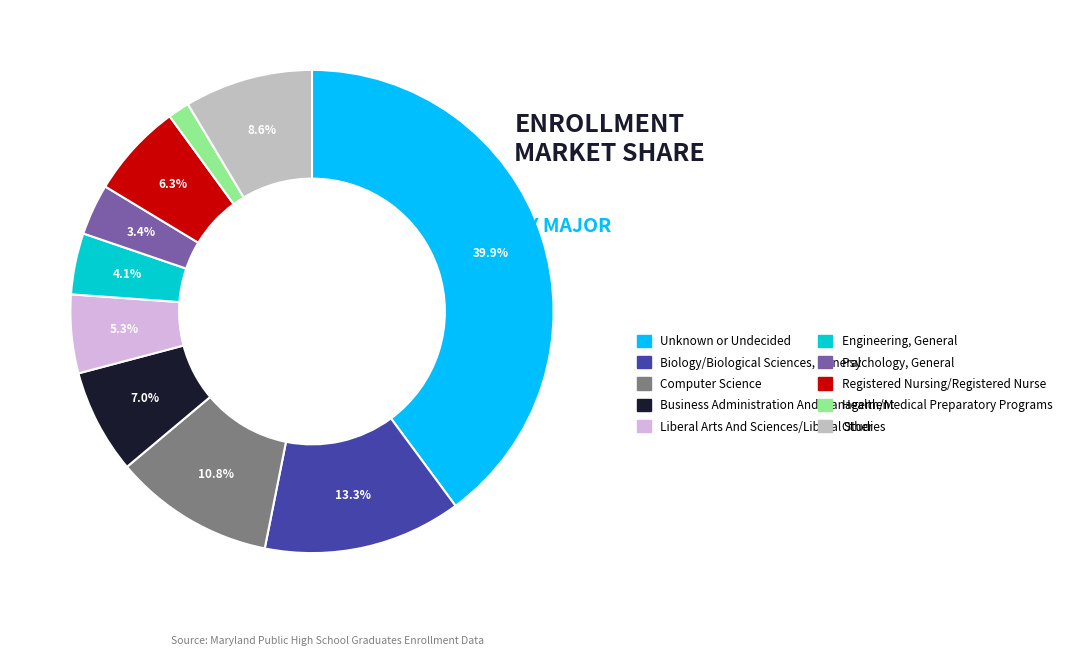

How many segments does this pie chart have?

10